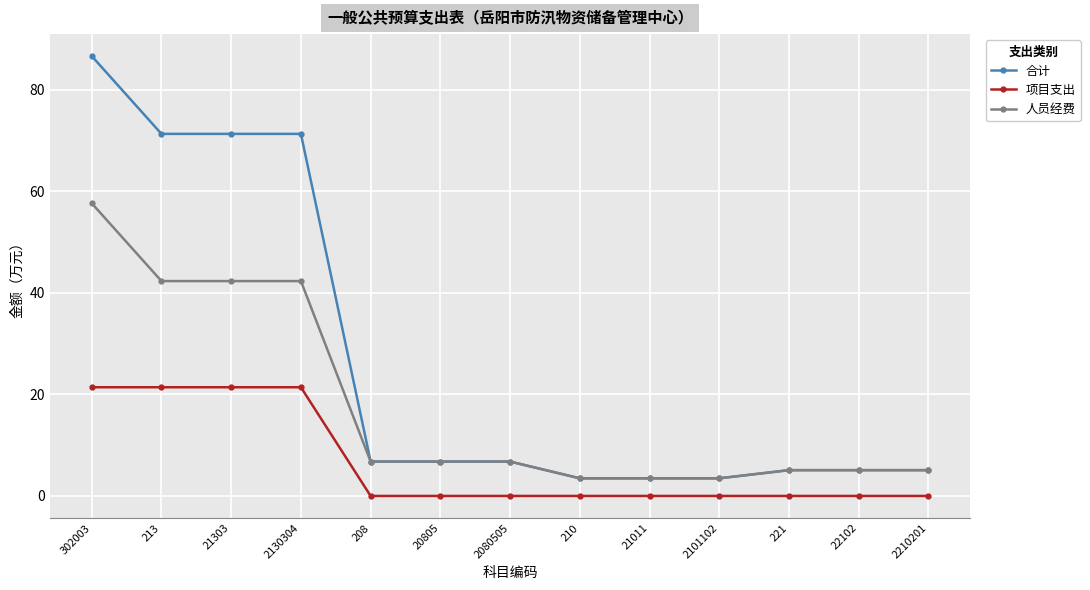

Is it true that 合计 equals 71.3 at 2130304?

True